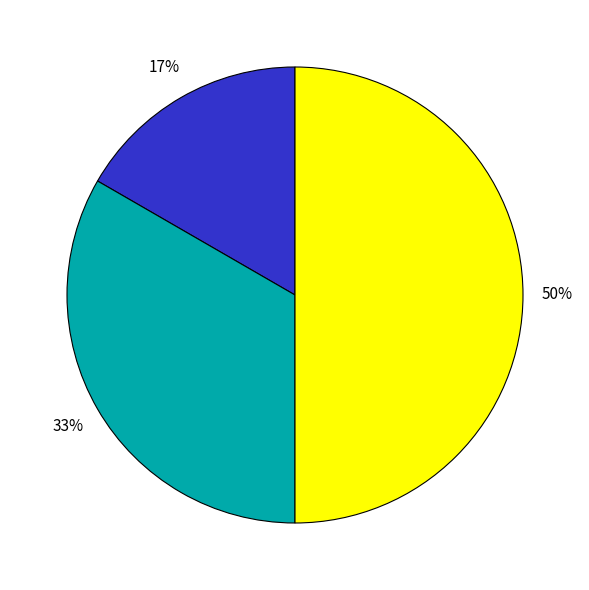

To the nearest percent, what is the difference between the largest and smallest slice percentages?

33%